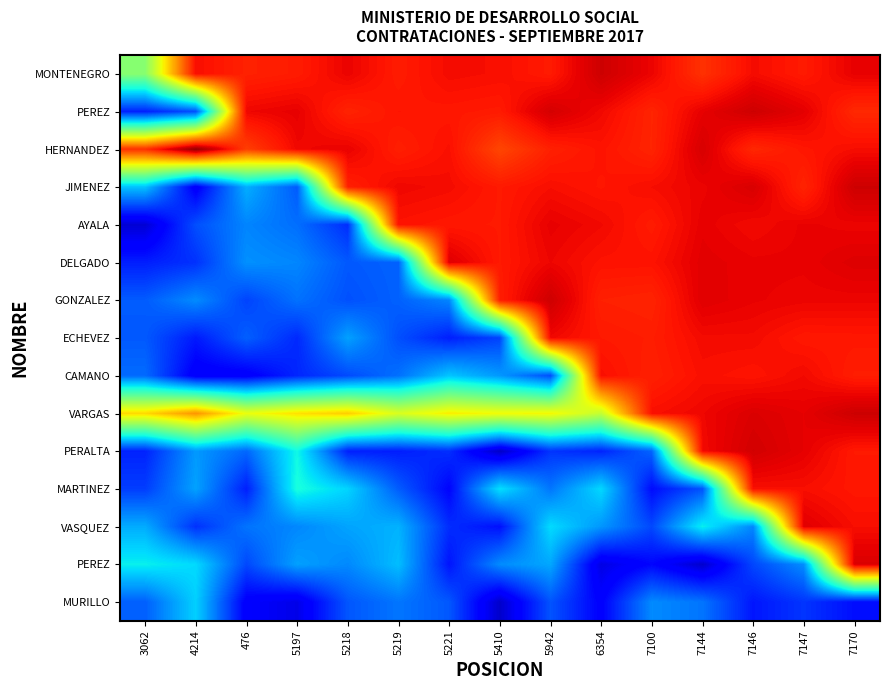

What is the difference between the highest and lowest values at 7146?

2194.1